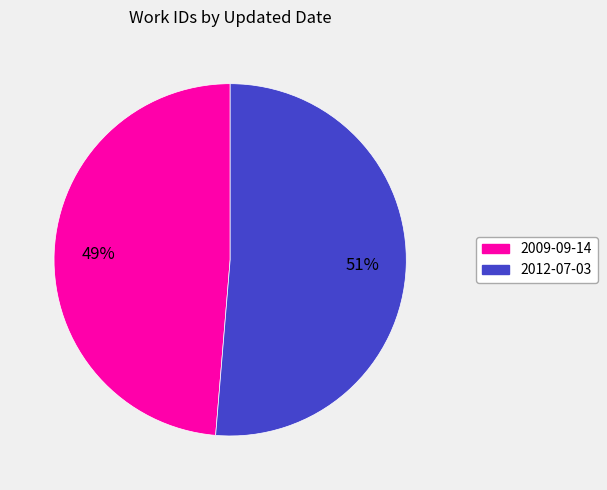

To the nearest percent, what portion does 2012-07-03 represent?

51%